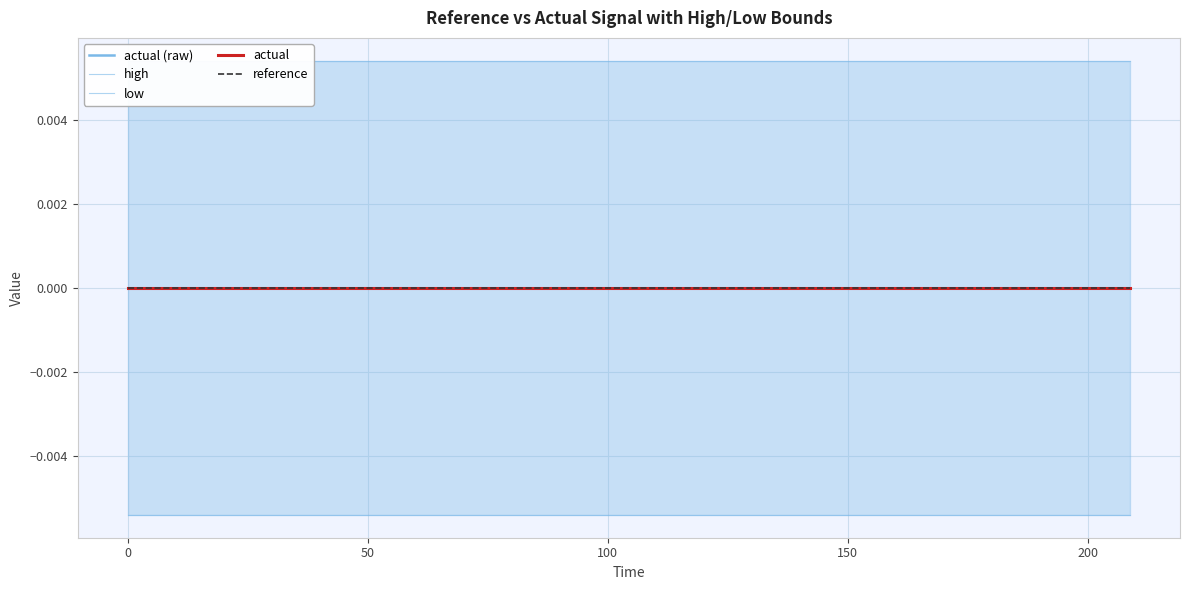

True or false: actual (raw) has more than 0 interior local peaks.

False